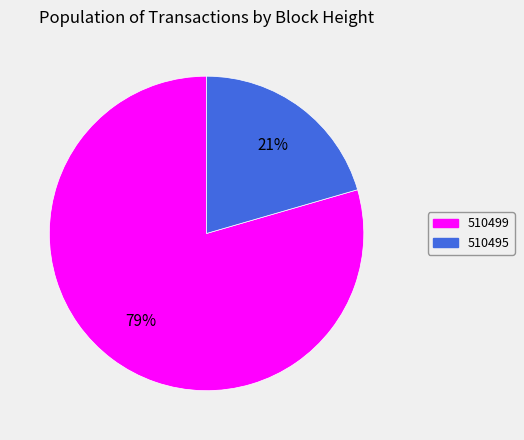

To the nearest percent, what percentage of the pie is 510499?

79%